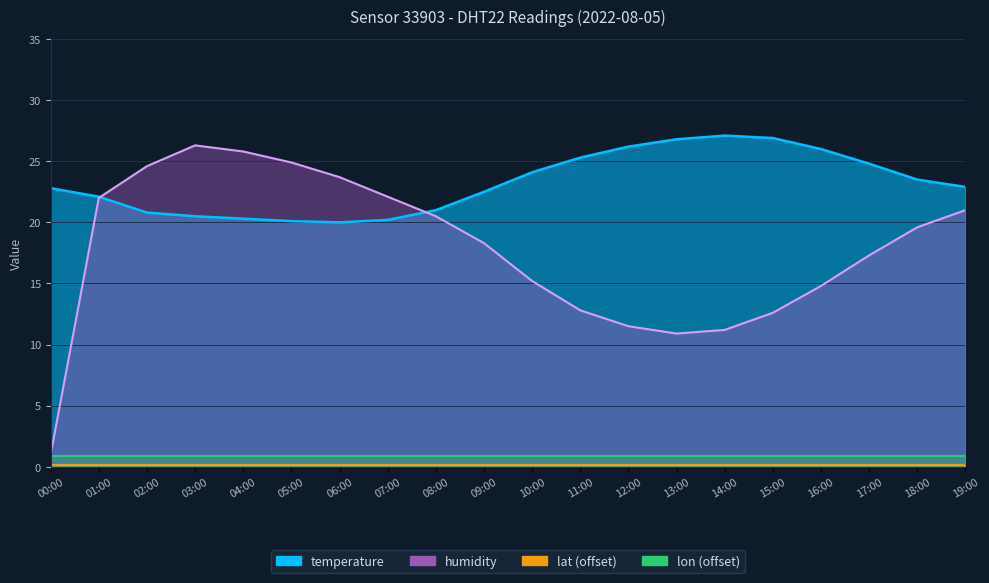

Which series changed the most between 02:00 and 06:00?

humidity